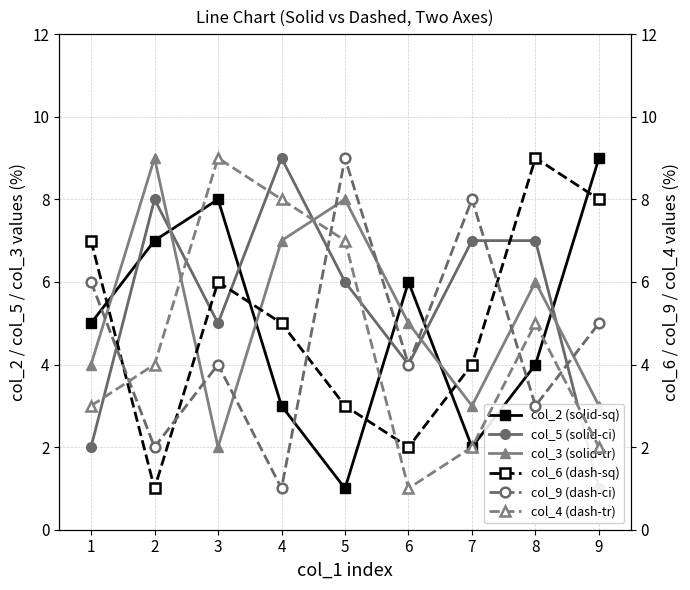

True or false: col_3 (solid-tr) has more than 2 interior local peaks.

True